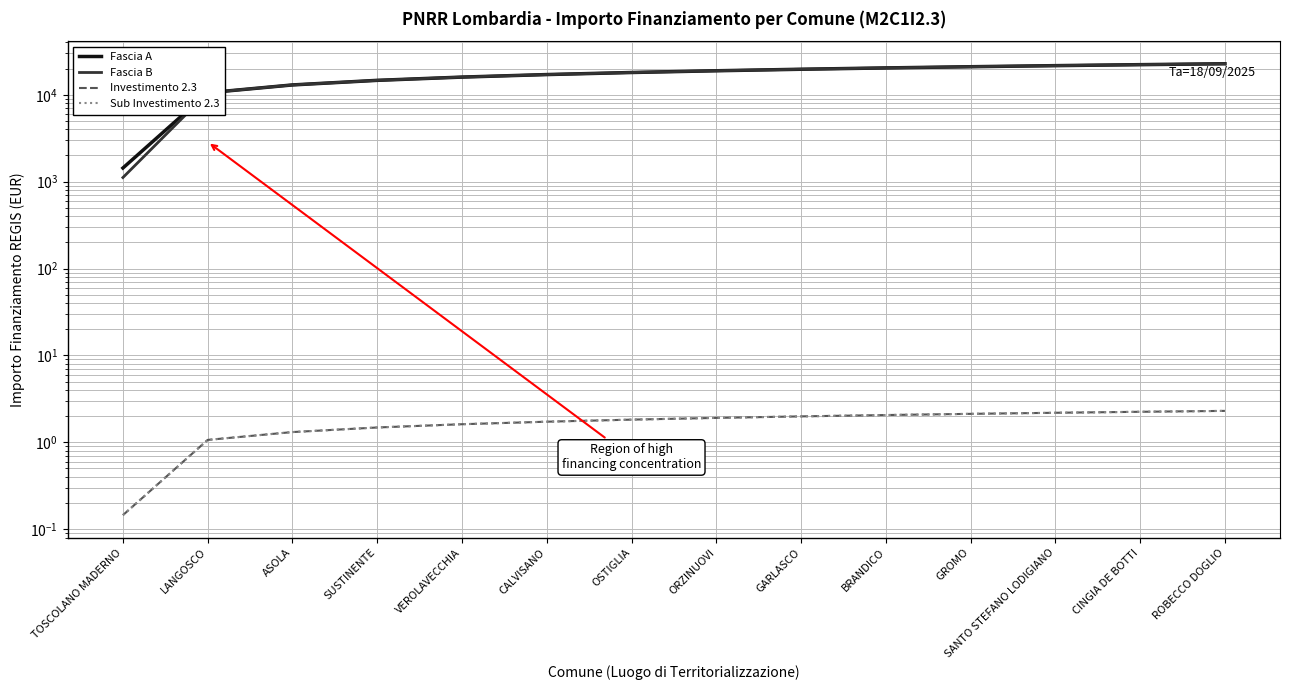

Reading right to left, extract all data points from this chart.

Fascia A: ROBECCO DOGLIO=22750.0	CINGIA DE BOTTI=22210.3	SANTO STEFANO LODIGIANO=21638.1	GROMO=21028.2	BRANDICO=20374.0	GARLASCO=19666.8	ORZINUOVI=18894.7	OSTIGLIA=18040.9	CALVISANO=17080.9	VEROLAVECCHIA=15975.2	SUSTINENTE=14654.7	ASOLA=12977.1	LANGOSCO=10542.8	TOSCOLANO MADERNO=1435.4
Fascia B: ROBECCO DOGLIO=22750.0	CINGIA DE BOTTI=22210.3	SANTO STEFANO LODIGIANO=21638.1	GROMO=21028.2	BRANDICO=20374.0	GARLASCO=19666.8	ORZINUOVI=18894.7	OSTIGLIA=18040.9	CALVISANO=17080.9	VEROLAVECCHIA=15975.2	SUSTINENTE=14654.7	ASOLA=12977.1	LANGOSCO=10542.8	TOSCOLANO MADERNO=1115.2
Investimento 2.3: ROBECCO DOGLIO=2.3	CINGIA DE BOTTI=2.2	SANTO STEFANO LODIGIANO=2.2	GROMO=2.1	BRANDICO=2.1	GARLASCO=2.0	ORZINUOVI=1.9	OSTIGLIA=1.8	CALVISANO=1.7	VEROLAVECCHIA=1.6	SUSTINENTE=1.5	ASOLA=1.3	LANGOSCO=1.1	TOSCOLANO MADERNO=0.1
Sub Investimento 2.3: ROBECCO DOGLIO=2.3	CINGIA DE BOTTI=2.2	SANTO STEFANO LODIGIANO=2.2	GROMO=2.1	BRANDICO=2.1	GARLASCO=2.0	ORZINUOVI=1.9	OSTIGLIA=1.8	CALVISANO=1.7	VEROLAVECCHIA=1.6	SUSTINENTE=1.5	ASOLA=1.3	LANGOSCO=1.1	TOSCOLANO MADERNO=0.1